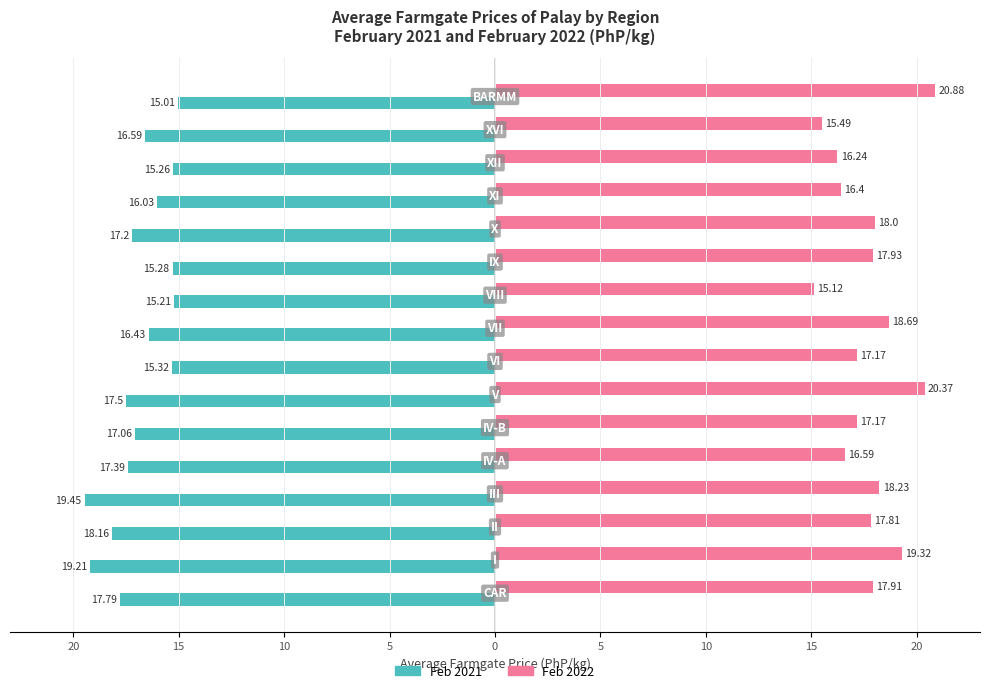

What are all the series names shown in the legend?

Feb 2021, Feb 2022